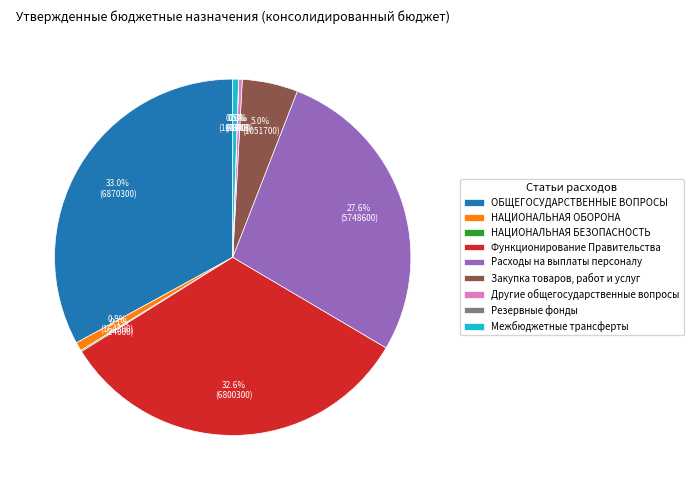

What portion of the pie excludes Межбюджетные трансферты?

99.5%